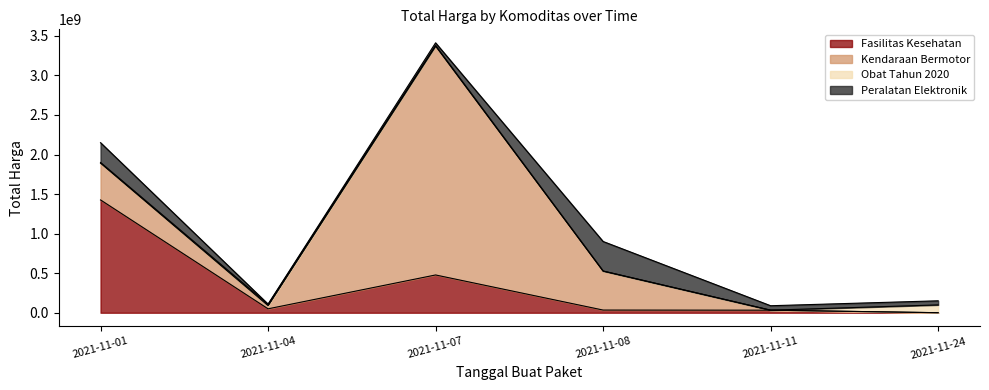

Is it true that Fasilitas Kesehatan equals 49730040 at 2021-11-04?

True